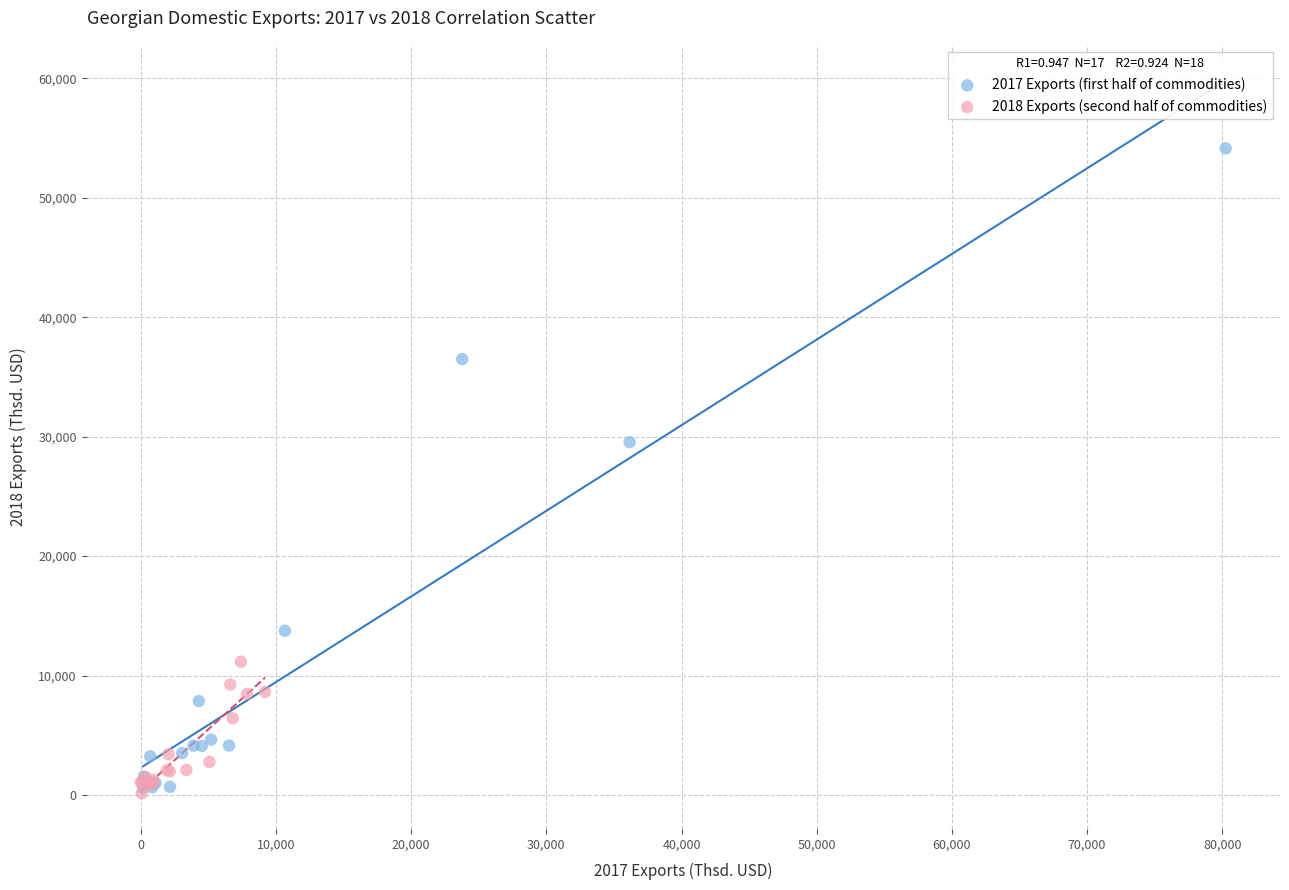

What are all the series names shown in the legend?

2017 Exports (first half of commodities), 2018 Exports (second half of commodities)